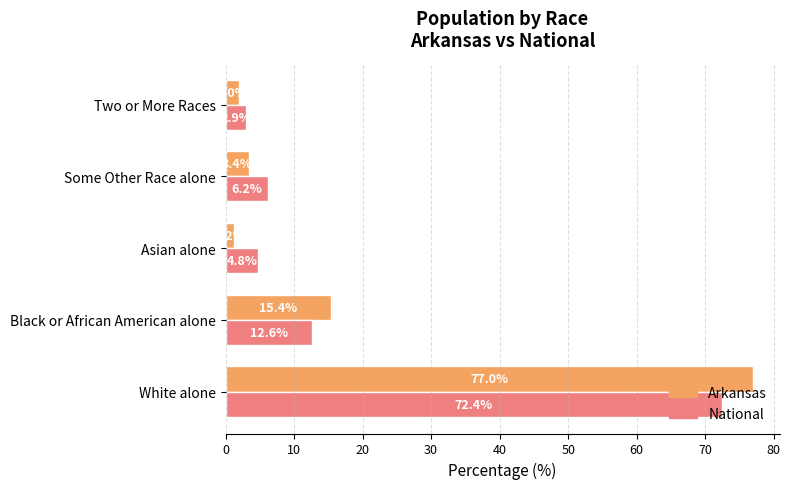

What is the difference between the highest and lowest values at Some Other Race alone?

2.8